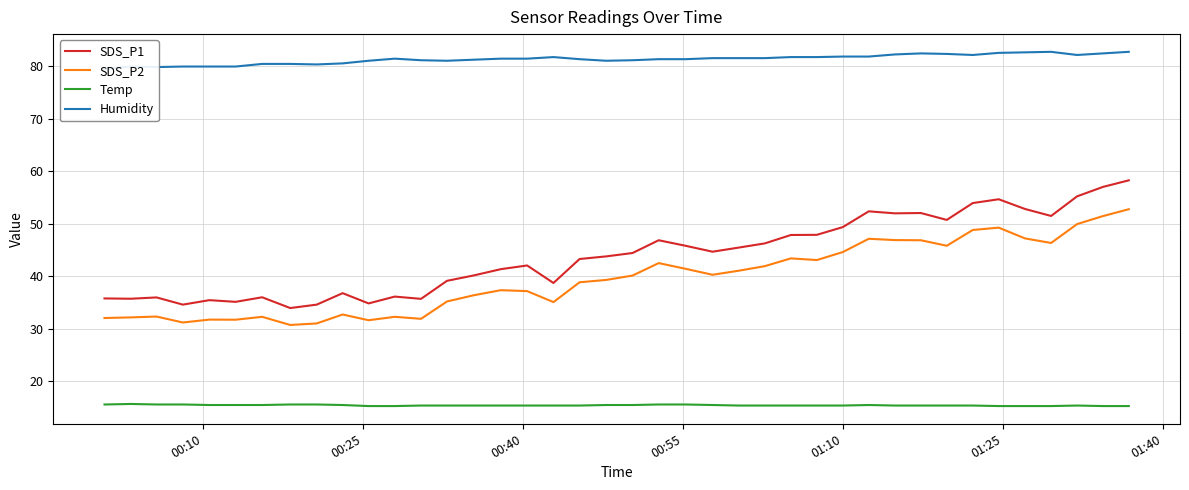

True or false: Temp and Humidity intersect in this chart.

False